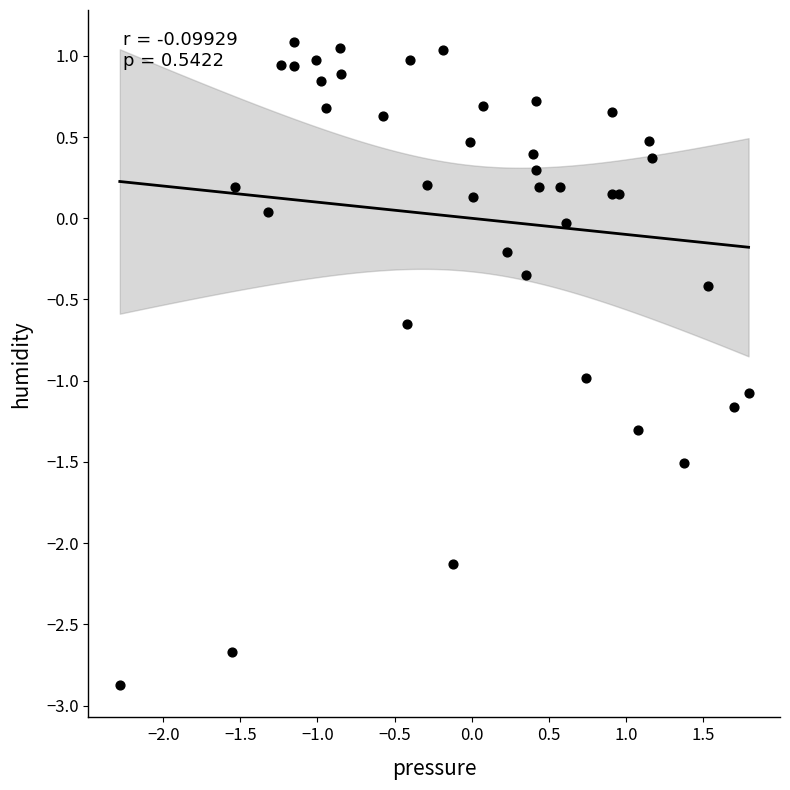

What is the range of Y values (max minus min)?

4.0